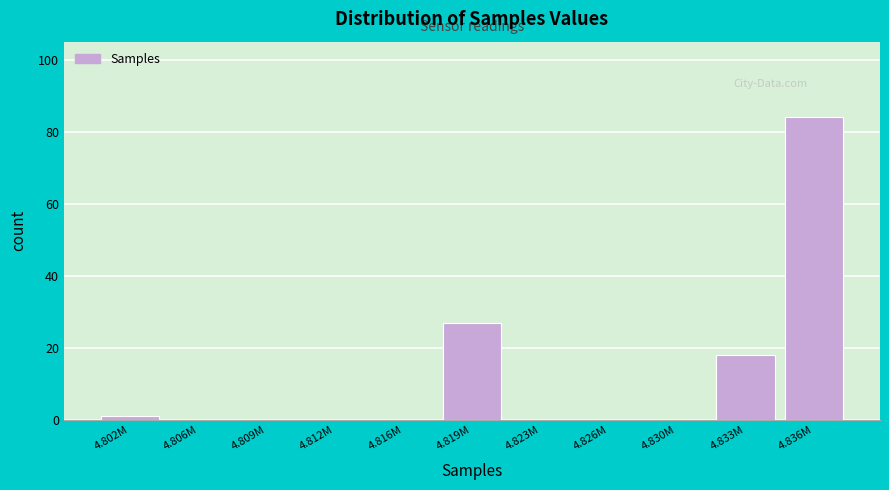

Reading left to right, extract all data points from this chart.

4.802M=1	4.806M=0	4.809M=0	4.812M=0	4.816M=0	4.819M=27	4.823M=0	4.826M=0	4.830M=0	4.833M=18	4.836M=84